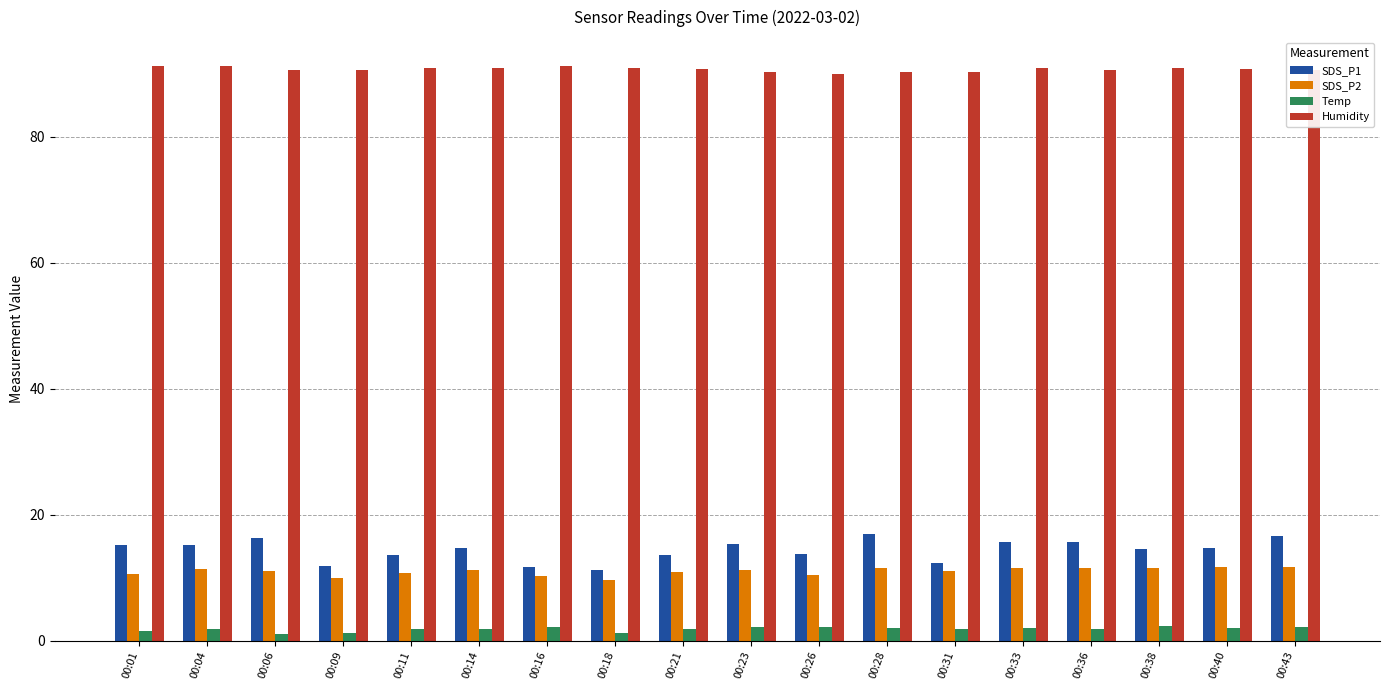

What is the maximum value shown in the chart?

91.3